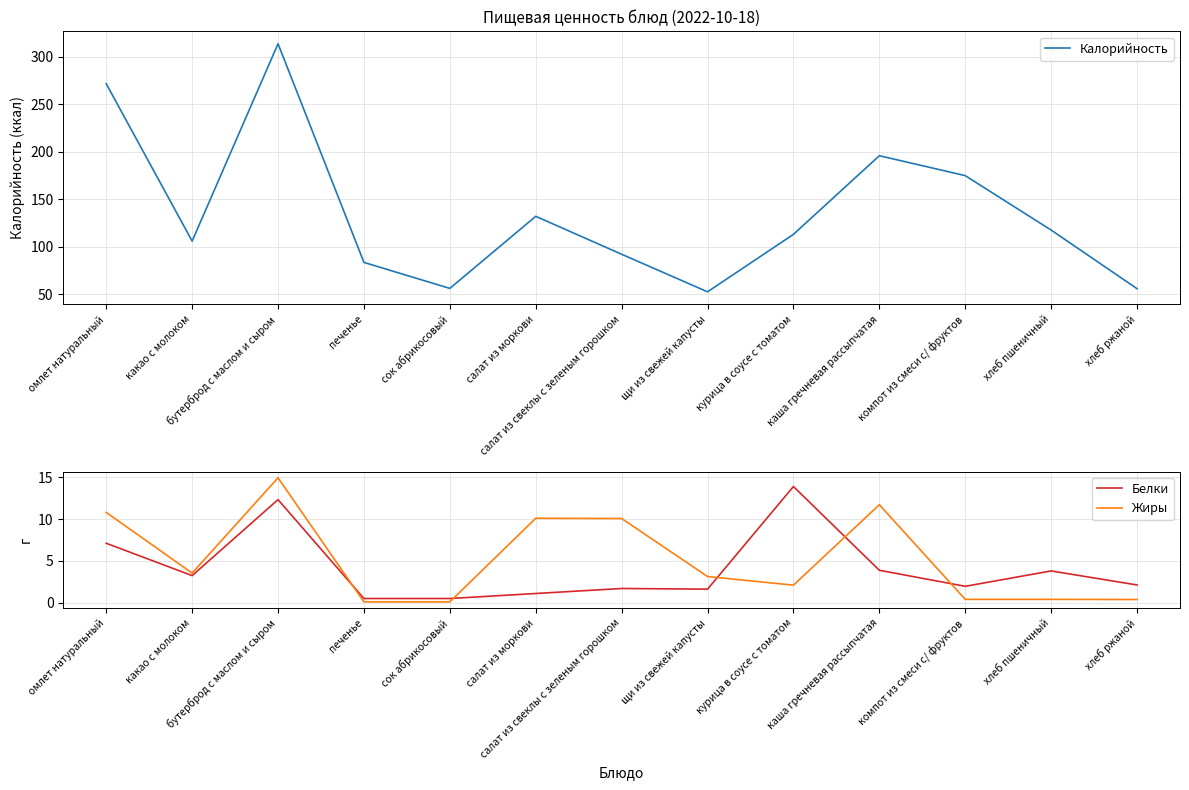

What is the difference between the Белки values at сок абрикосовый and хлеб пшеничный?

3.3